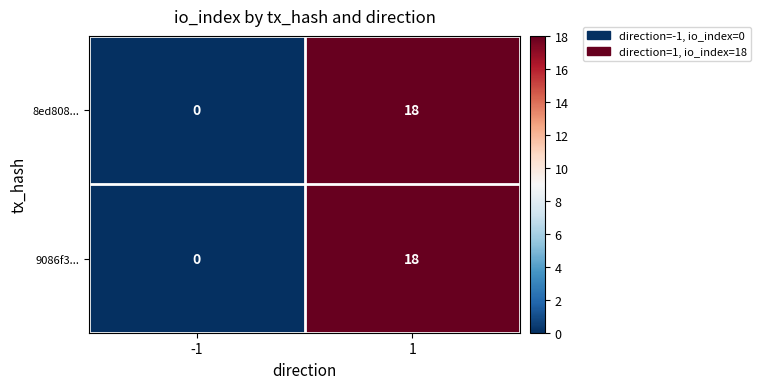

Count the number of data series in this chart.

2